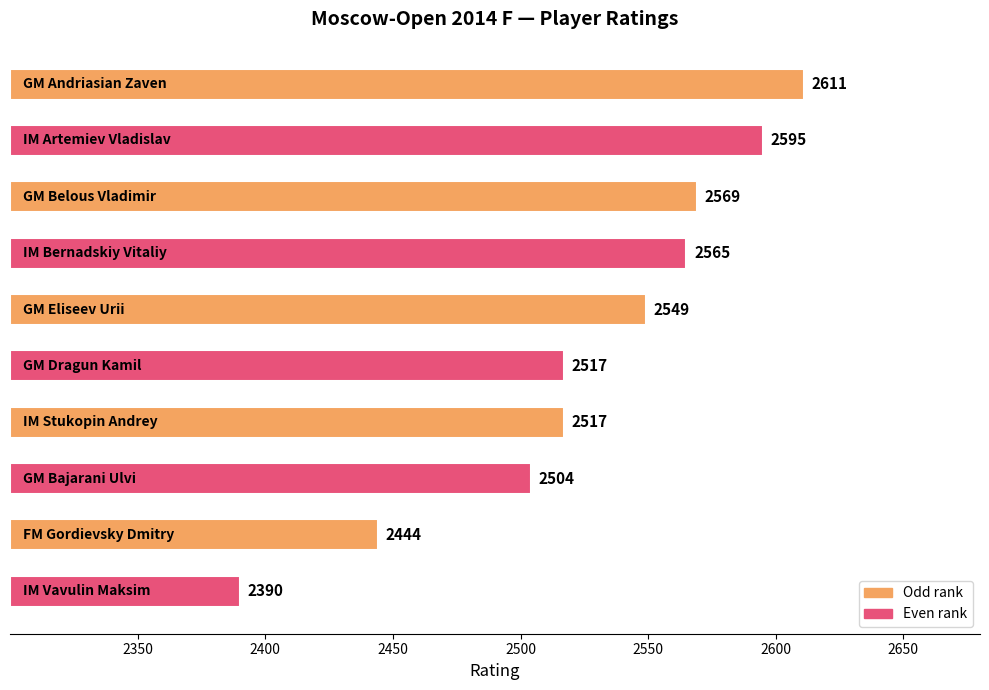

How many bars are there in total?

10